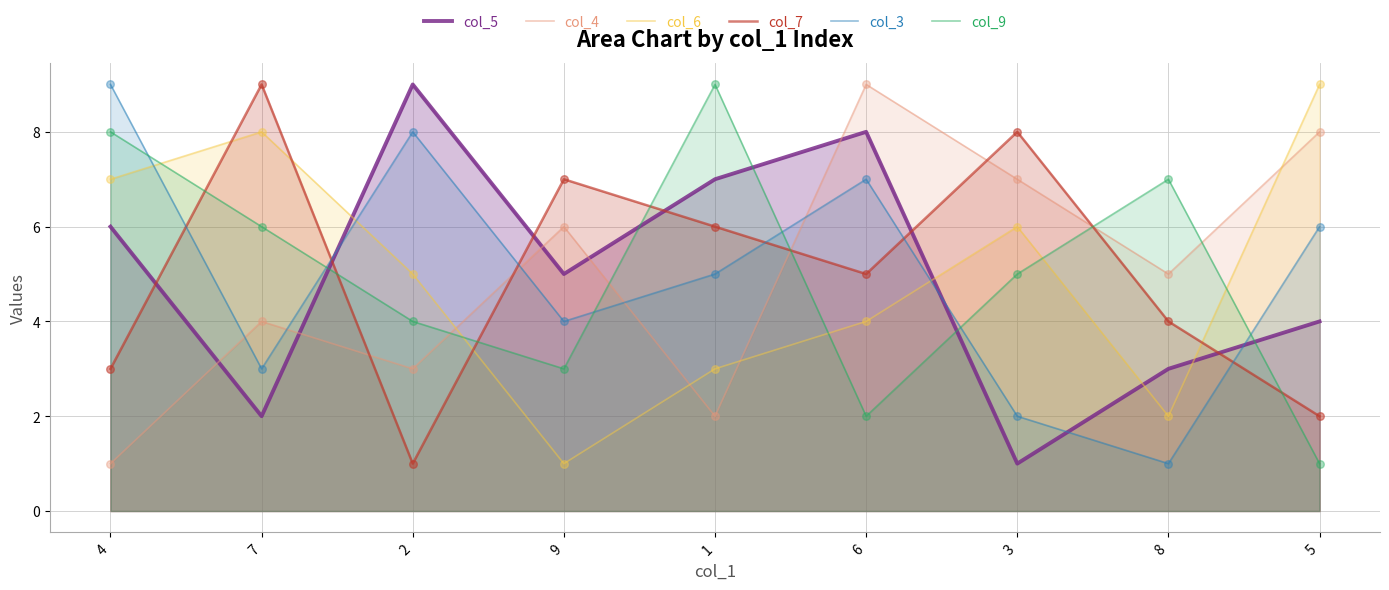

Which series has the largest total across all categories?

col_5